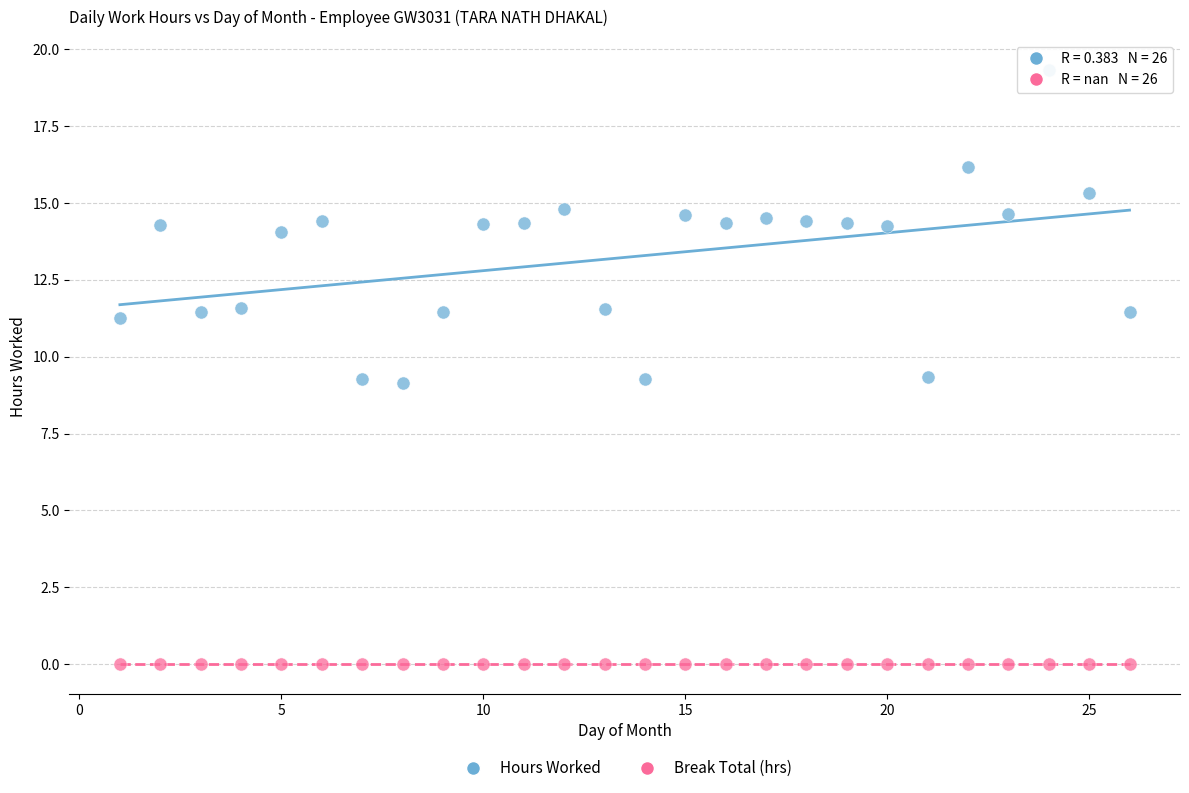

Which series contains the highest Y value?

Hours Worked